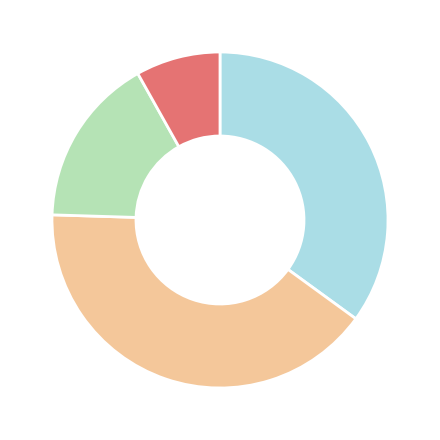

Is there any slice that represents more than half of the pie?

No